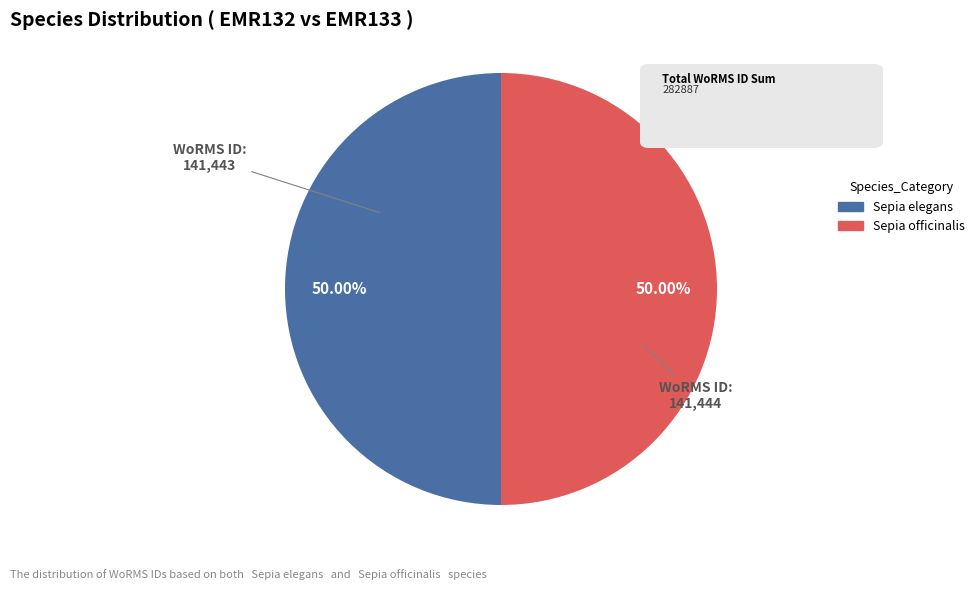

What is the largest slice in the pie chart?

Sepia officinalis (EMR133)